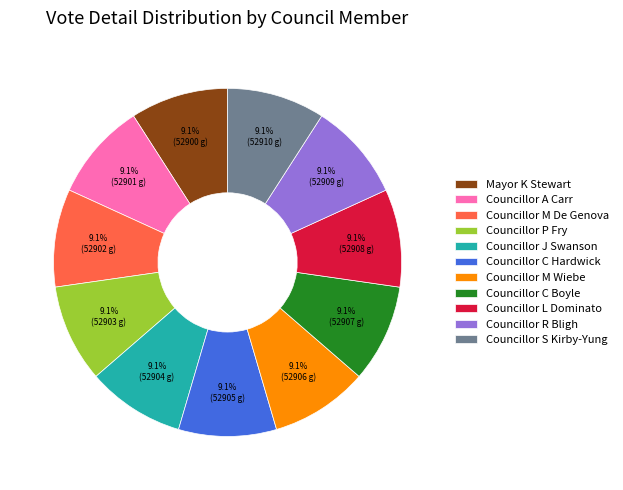

Approximately how many times larger is the value at Councillor M De Genova compared to Councillor S Kirby-Yung?

1.0